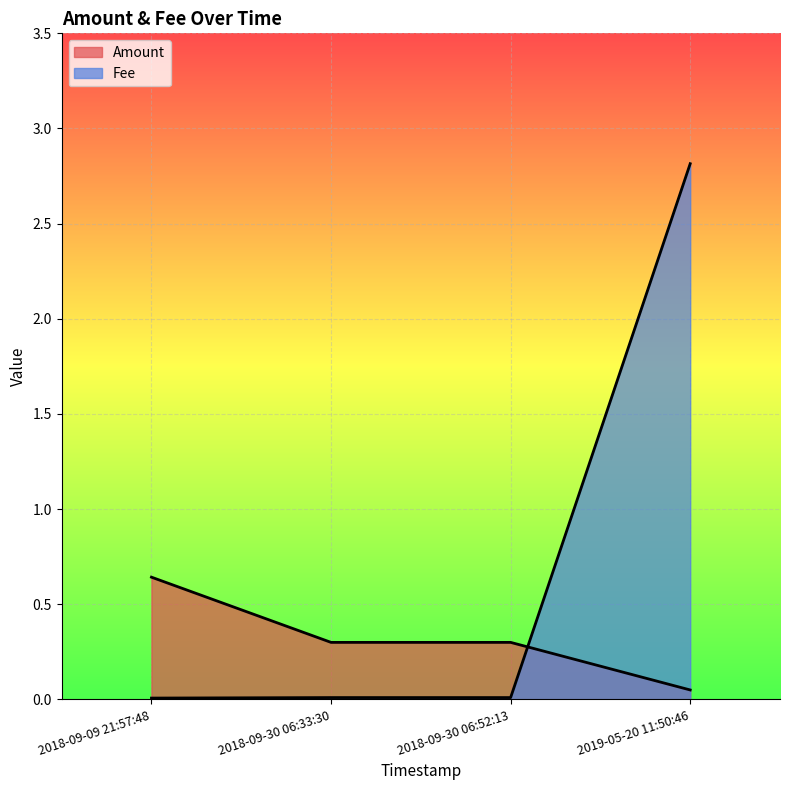

How many times do Fee and Amount cross each other?

1